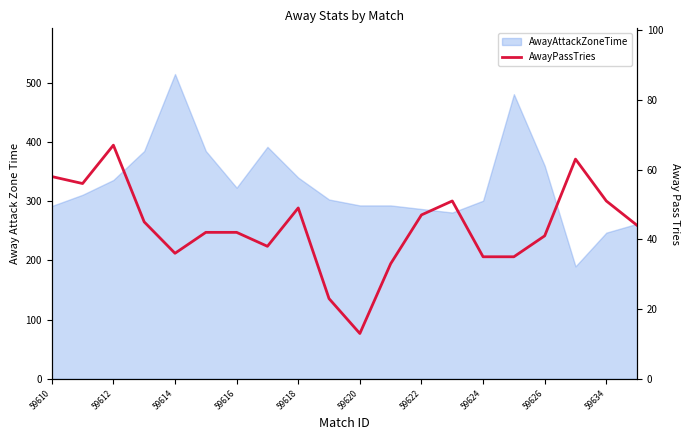

Between 59612 and 19, which is larger?

59612